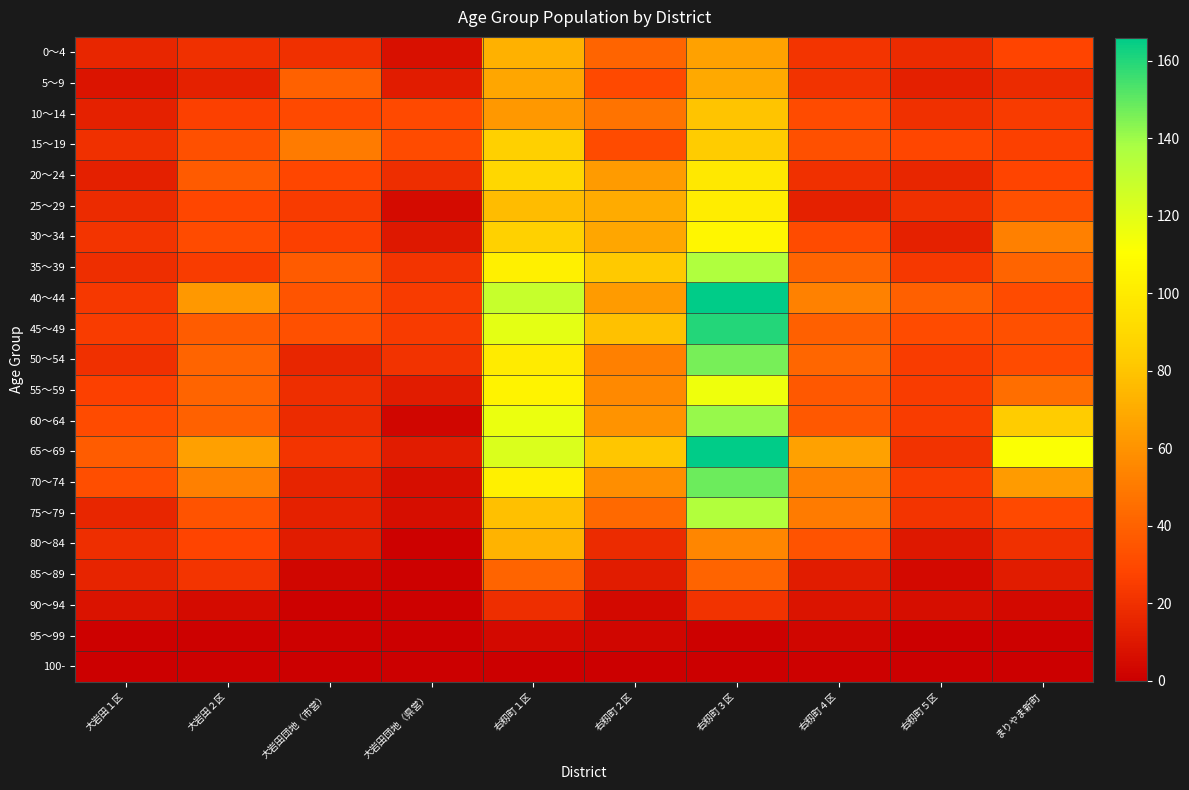

Which label corresponds to the smallest value in the chart?

大岩田団地（県営）